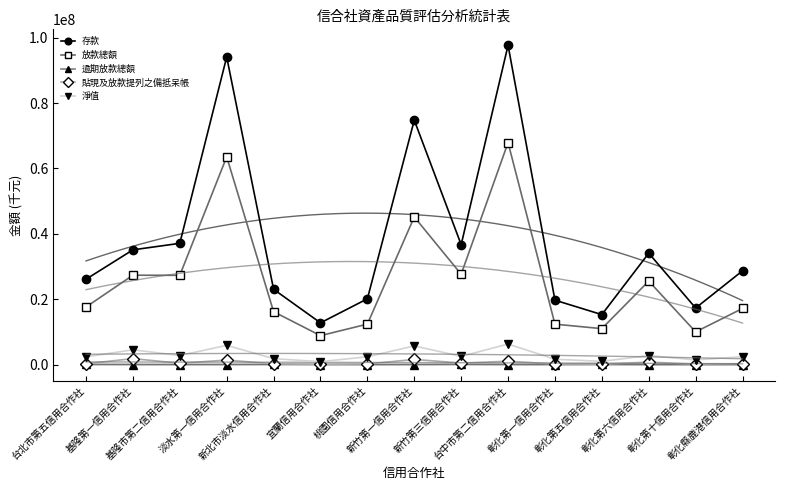

What is the sum of all 淨值 values?

44469505